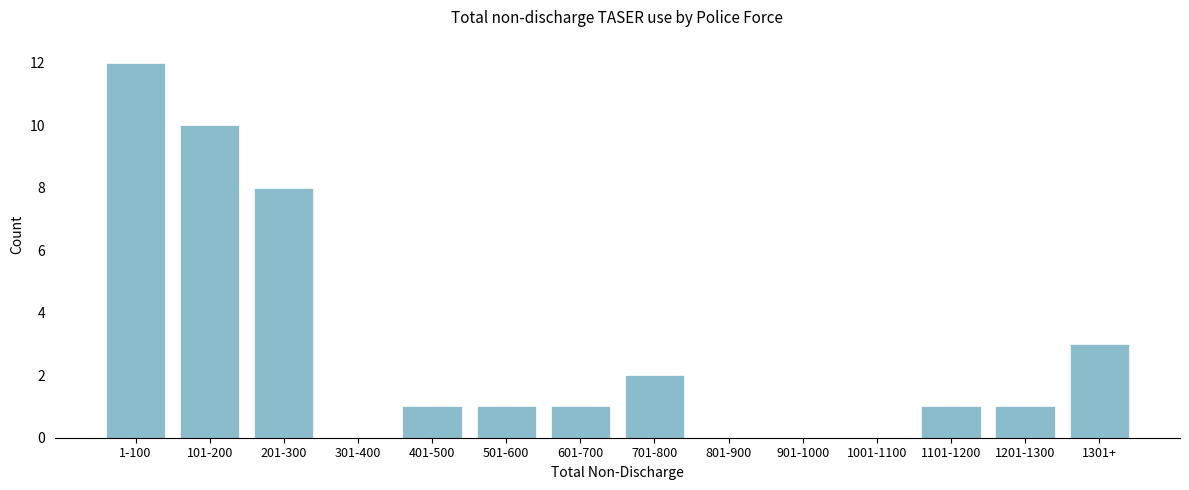

Reading left to right, list all the values displayed in this chart.

1-100=12	101-200=10	201-300=8	301-400=0	401-500=1	501-600=1	601-700=1	701-800=2	801-900=0	901-1000=0	1001-1100=0	1101-1200=1	1201-1300=1	1301+=3